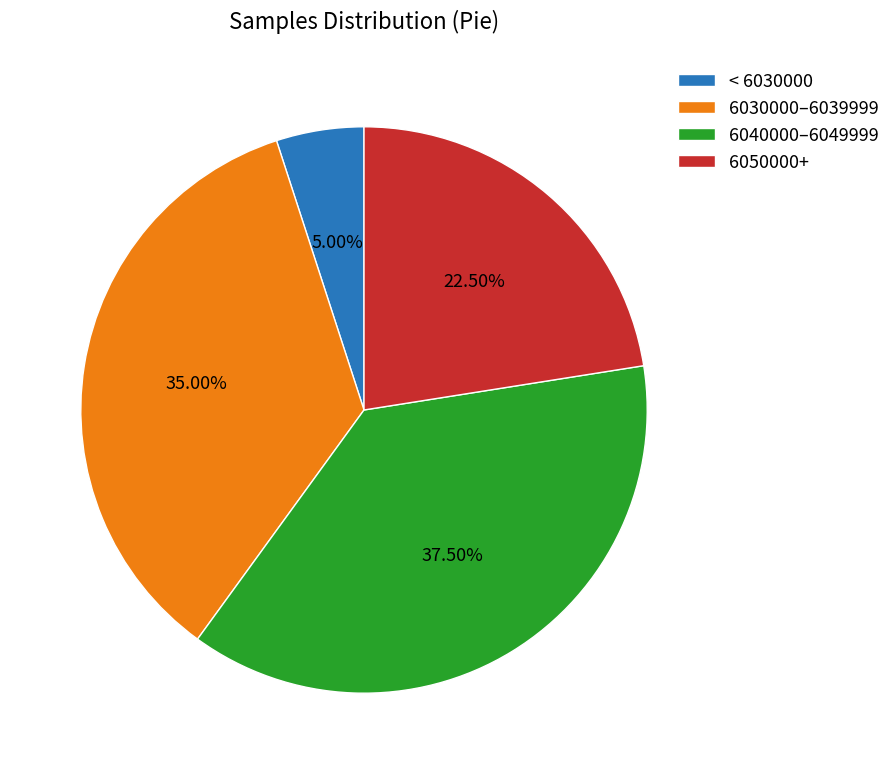

Does < 6030000 account for over 50% of the chart?

No